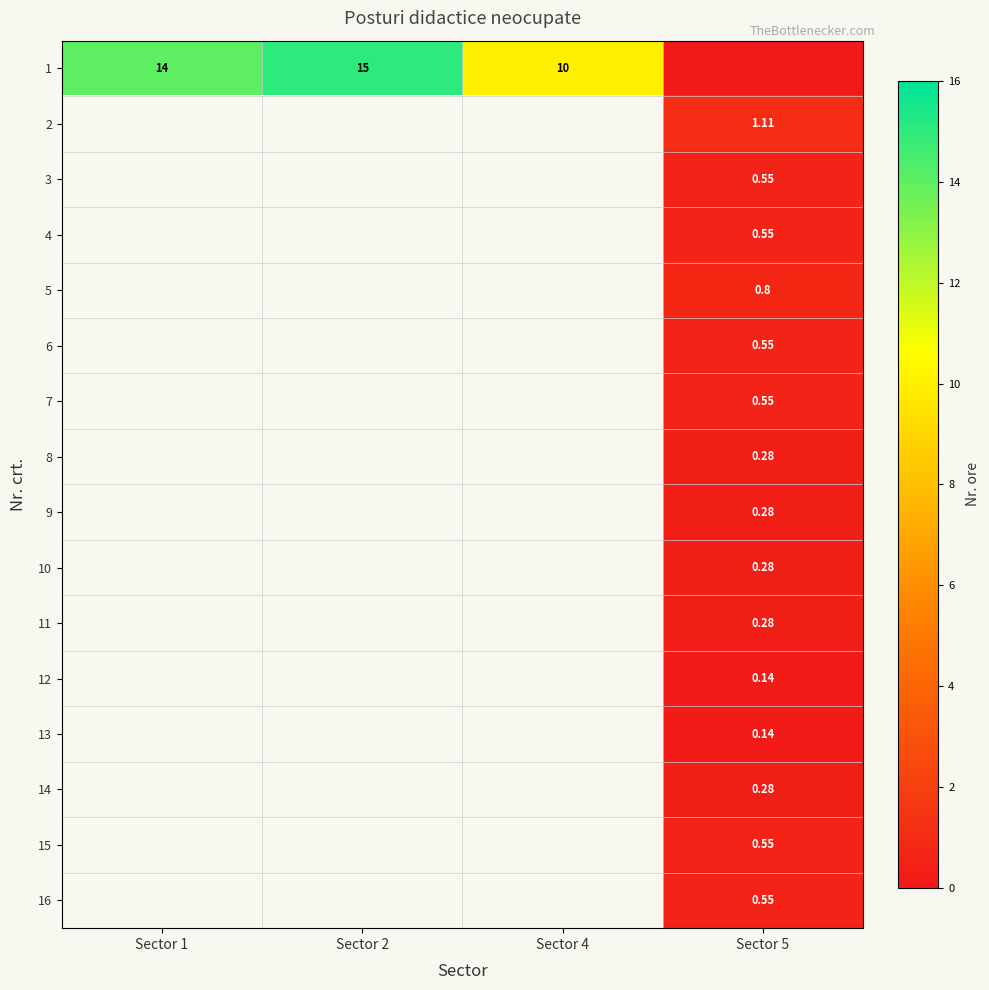

At how many categories does at least one series exceed 11?

2